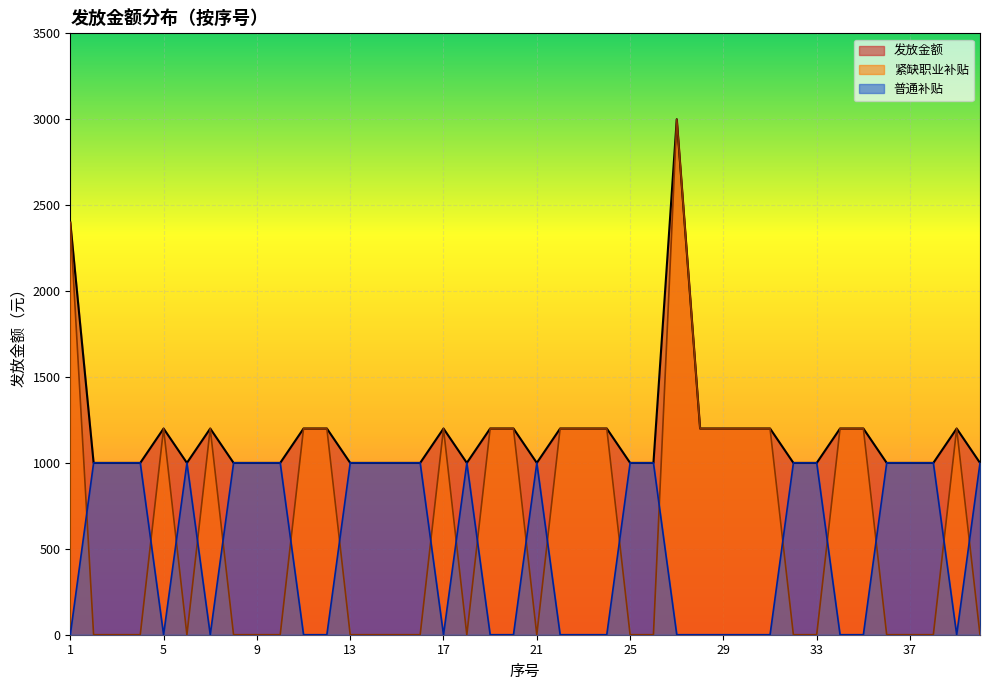

What is the average value of the 发放金额 series?

1170